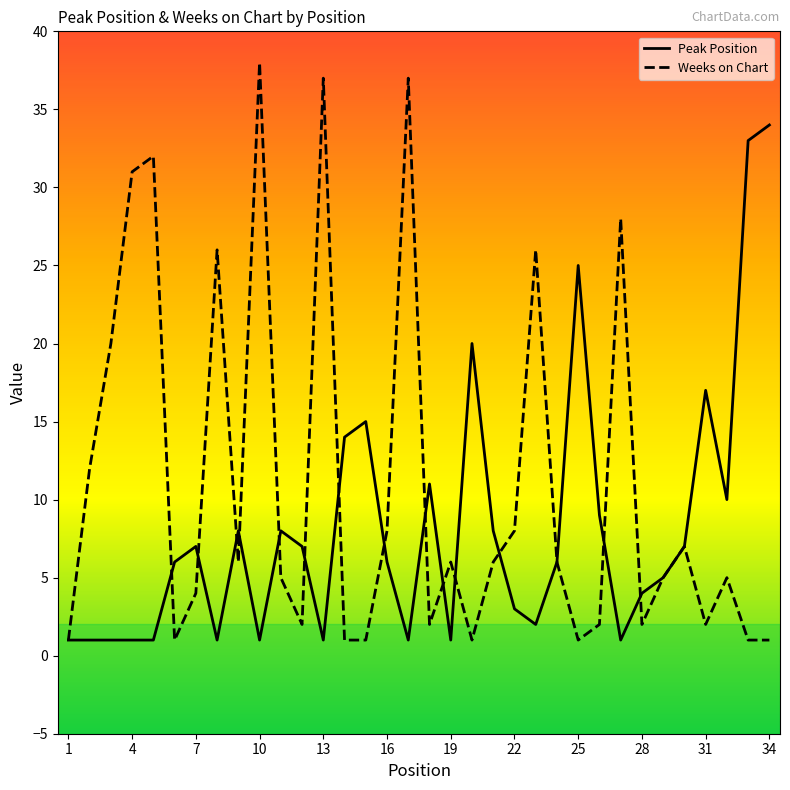

List the series in order of their overall mean, lowest first.

Peak Position, Weeks on Chart